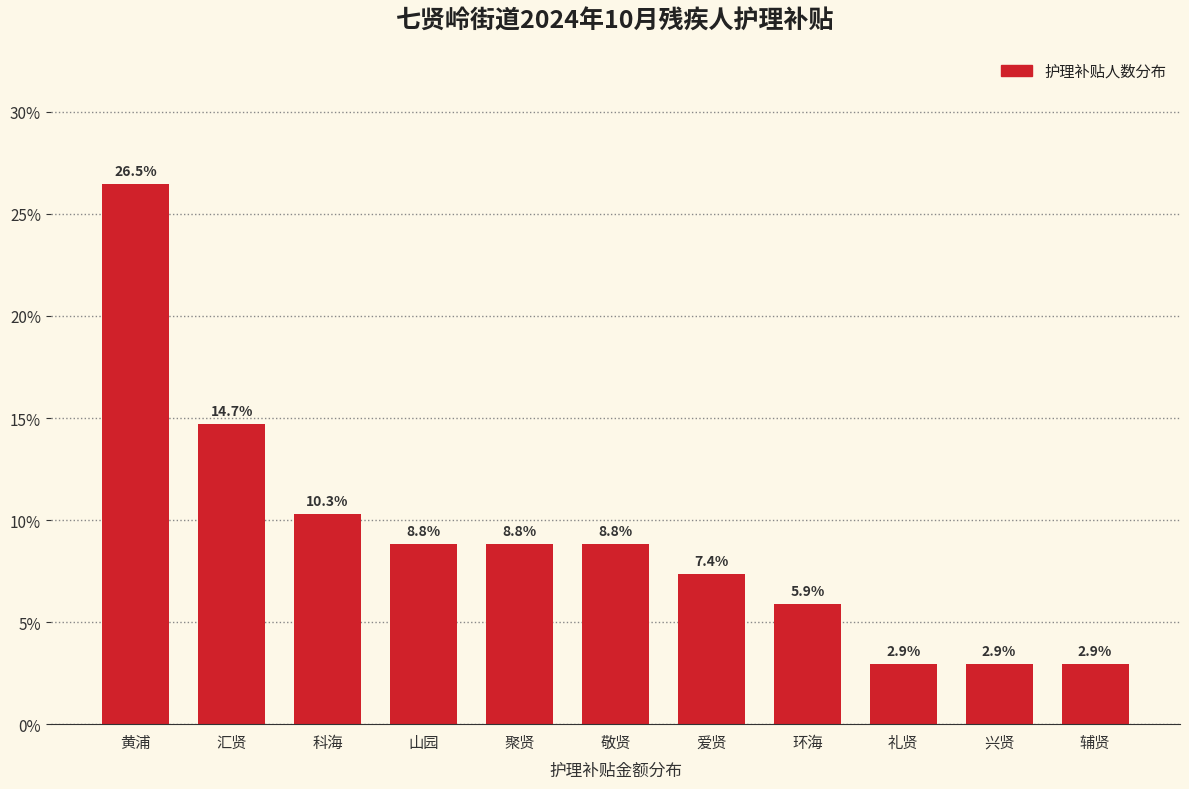

Reading right to left, extract all data points from this chart.

2.9	2.9	2.9	5.9	7.4	8.8	8.8	8.8	10.3	14.7	26.5